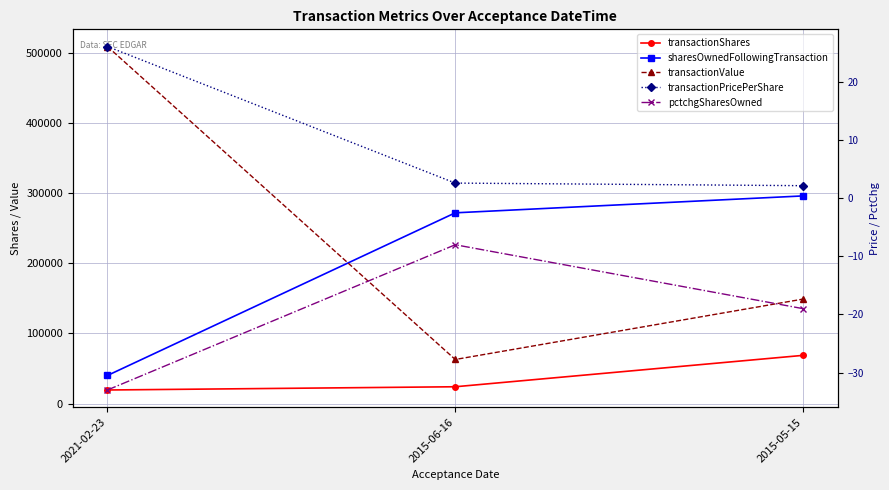

Which label corresponds to the largest value in the chart?

2021-02-23